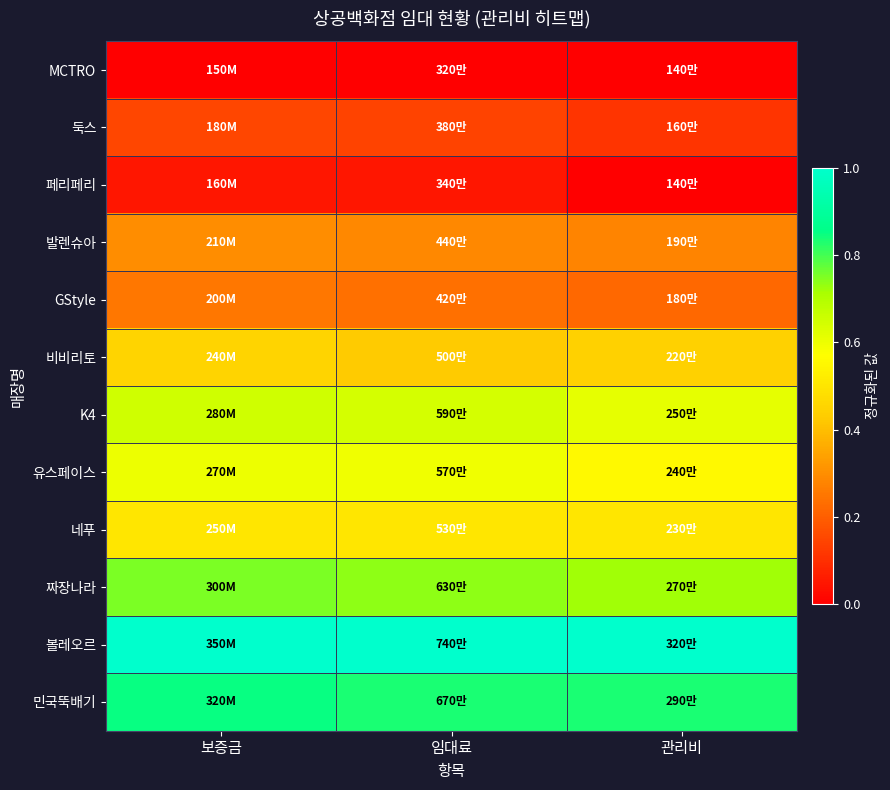

Reading right to left, transcribe all the data shown in this chart.

MCTRO: 관리비=0.0	임대료=0.0	보증금=0.0
둑스: 관리비=0.1	임대료=0.1	보증금=0.1
페리페리: 관리비=0.0	임대료=0.0	보증금=0.1
발렌슈아: 관리비=0.3	임대료=0.3	보증금=0.3
GStyle: 관리비=0.2	임대료=0.2	보증금=0.2
비비리토: 관리비=0.4	임대료=0.4	보증금=0.5
K4: 관리비=0.6	임대료=0.6	보증금=0.7
유스페이스: 관리비=0.6	임대료=0.6	보증금=0.6
네푸: 관리비=0.5	임대료=0.5	보증금=0.5
짜장나라: 관리비=0.7	임대료=0.7	보증금=0.8
볼레오르: 관리비=1.0	임대료=1.0	보증금=1.0
민국뚝배기: 관리비=0.8	임대료=0.8	보증금=0.8